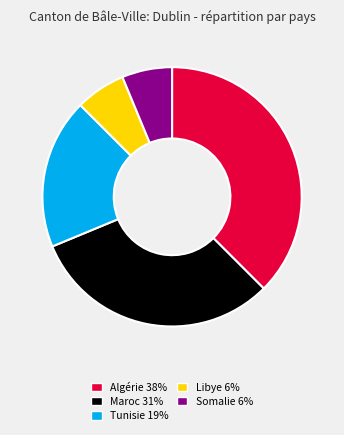

Does any single category account for the majority?

No